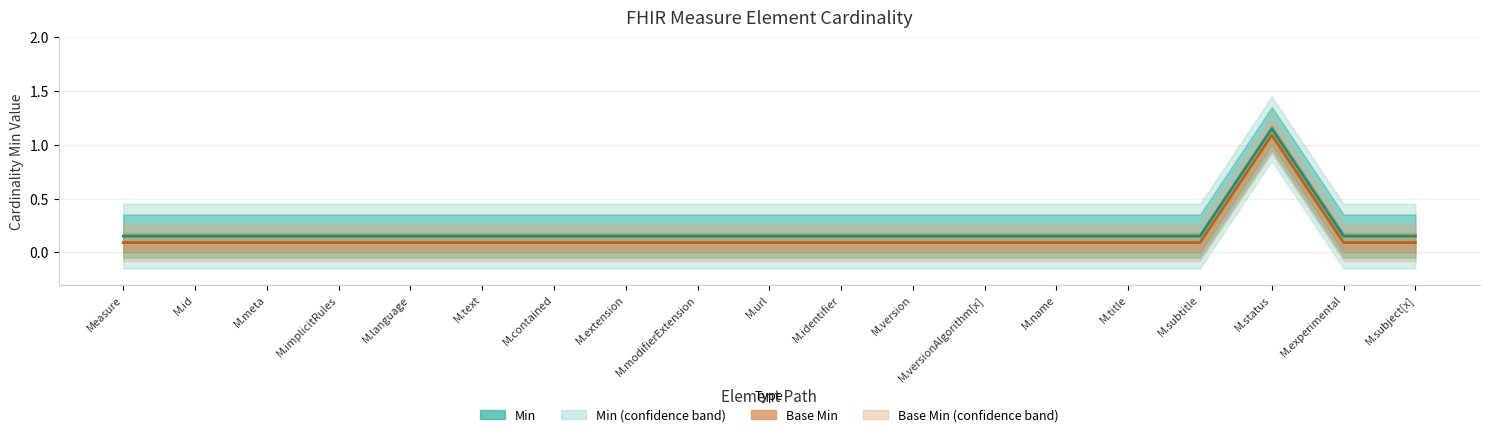

What are all the series names shown in the legend?

Min, Base Min